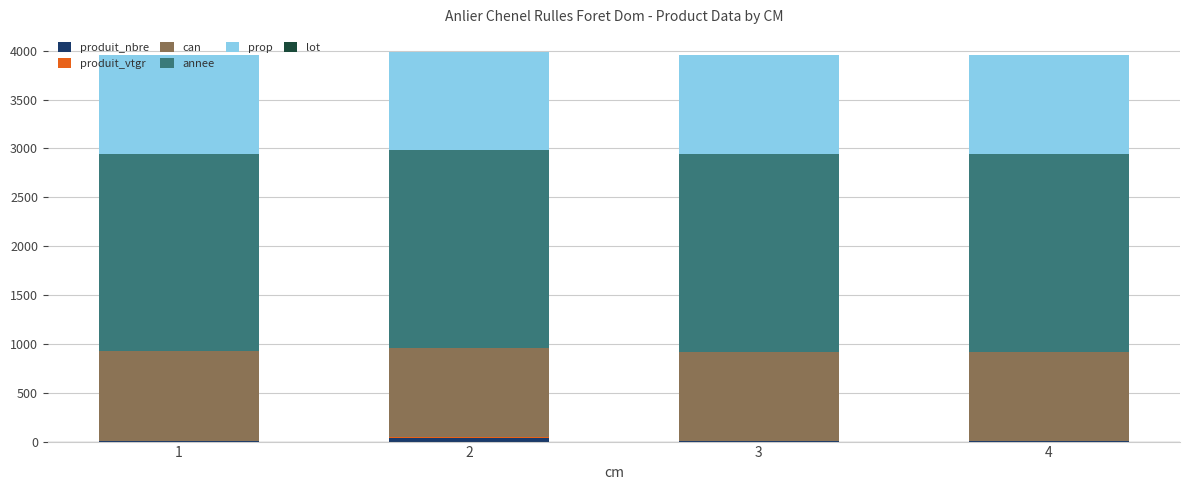

How many data points does each series have?

4